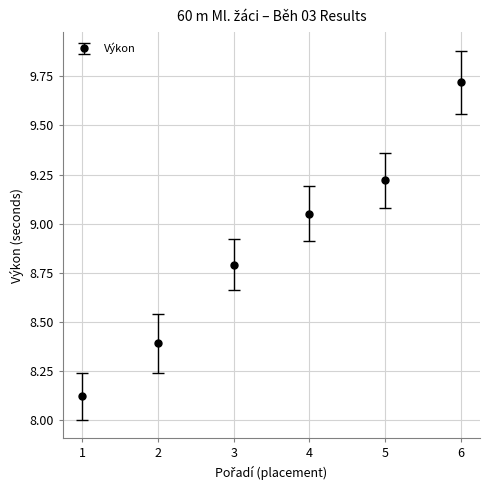

True or false: there are more than 2 points higher than both neighbors.

False